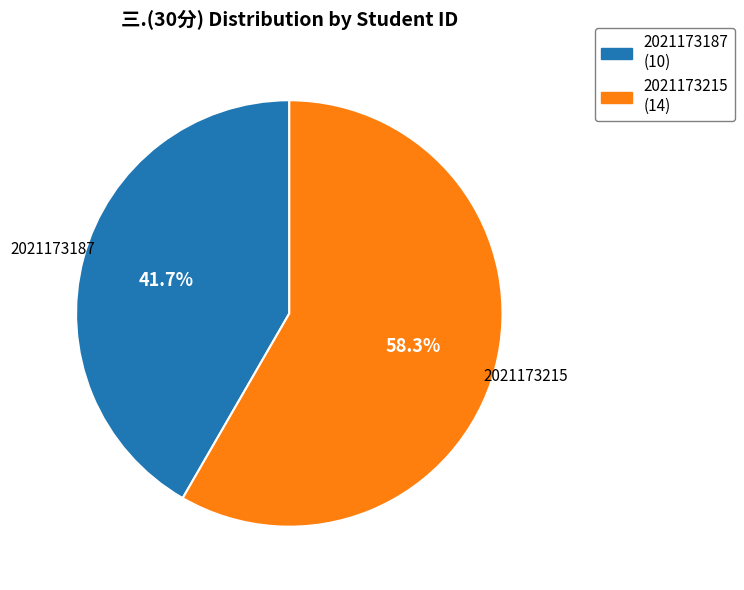

Is it true that 2021173215 is 65% of the pie?

False